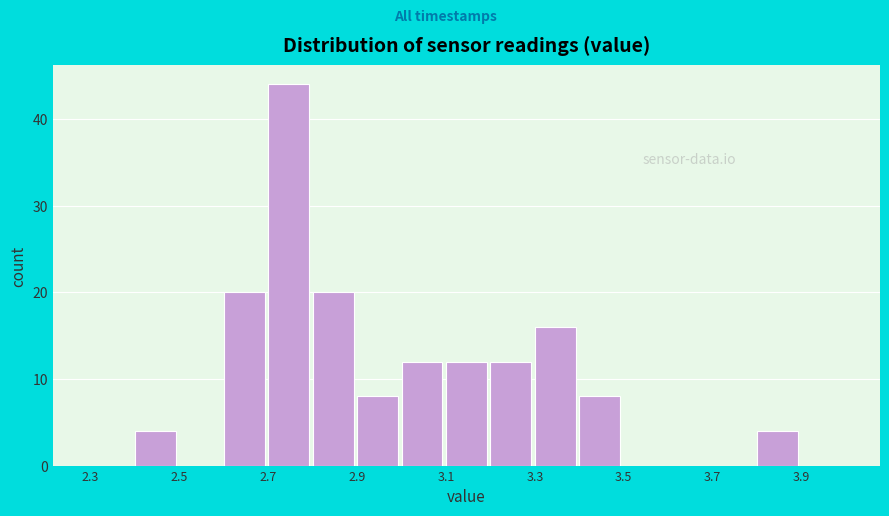

Reading left to right, list every bar in this chart as the range it spans on the x-axis followed by its height. The values are not printed on the chart, so give them approximately, as read against the axis.

2.3 to 2.4: 0
2.4 to 2.5: 4
2.5 to 2.6: 0
2.6 to 2.7: 20
2.7 to 2.8: 44
2.8 to 2.9: 20
2.9 to 3.0: 8
3.0 to 3.1: 12
3.1 to 3.2: 12
3.2 to 3.3: 12
3.3 to 3.4: 16
3.4 to 3.5: 8
3.5 to 3.6: 0
3.6 to 3.7: 0
3.7 to 3.8: 0
3.8 to 3.9: 4
3.9 to 4.0: 0